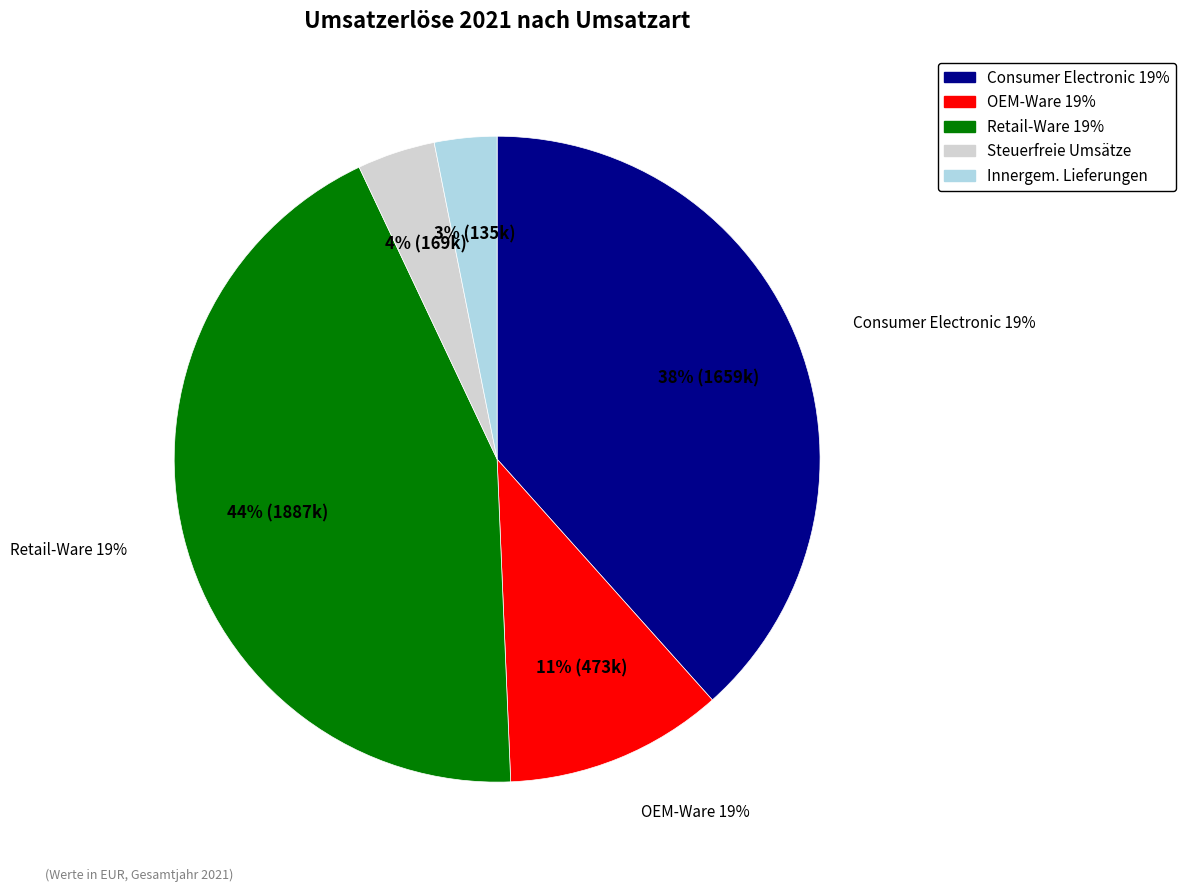

Does any single category account for the majority?

No